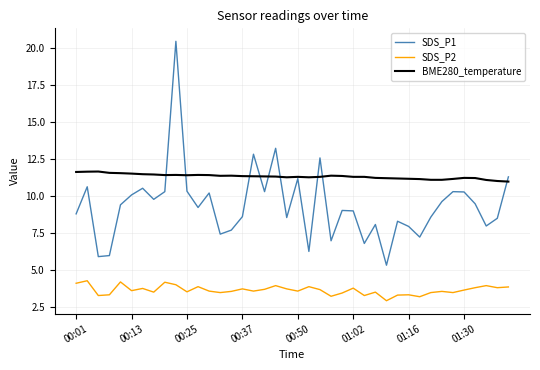

True or false: SDS_P2 has more than 0 interior local peaks.

True